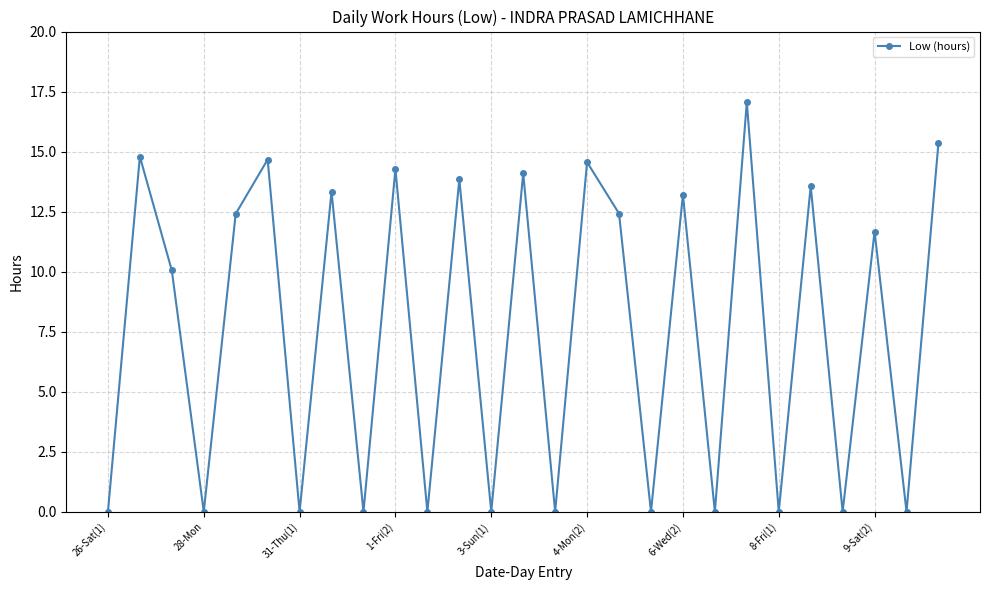

What is the sum of all values?

205.3